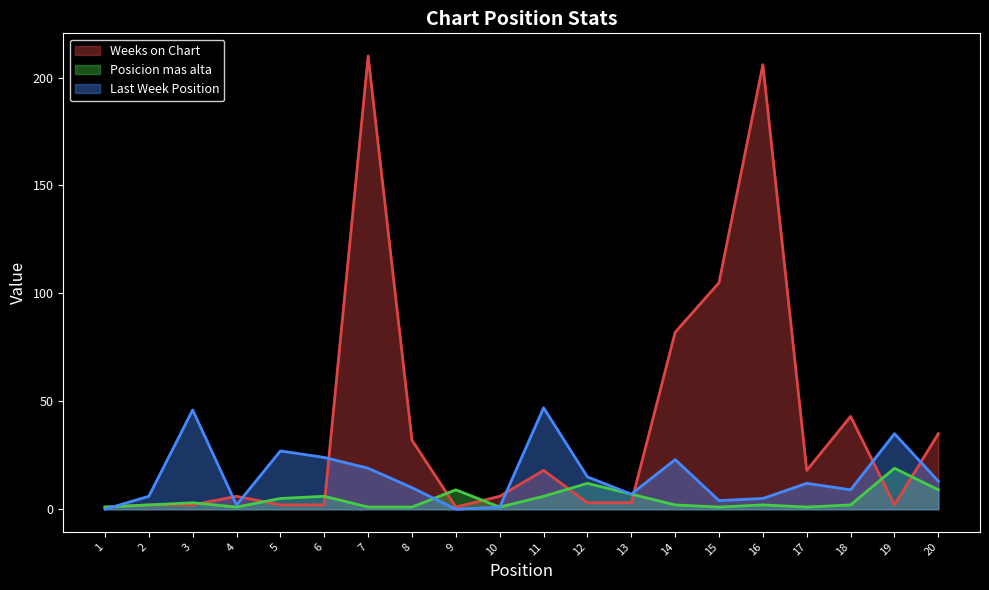

What is the difference between the Weeks on Chart values at 8 and 7?

178